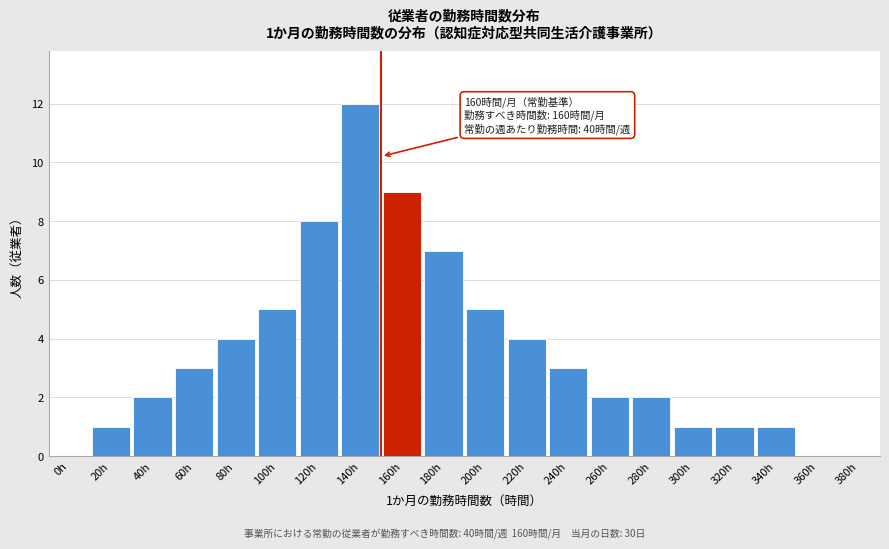

Reading left to right, what are all the values shown in this chart?

0h=0	20h=1	40h=2	60h=3	80h=4	100h=5	120h=8	140h=12	160h=9	180h=7	200h=5	220h=4	240h=3	260h=2	280h=2	300h=1	320h=1	340h=1	360h=0	380h=0